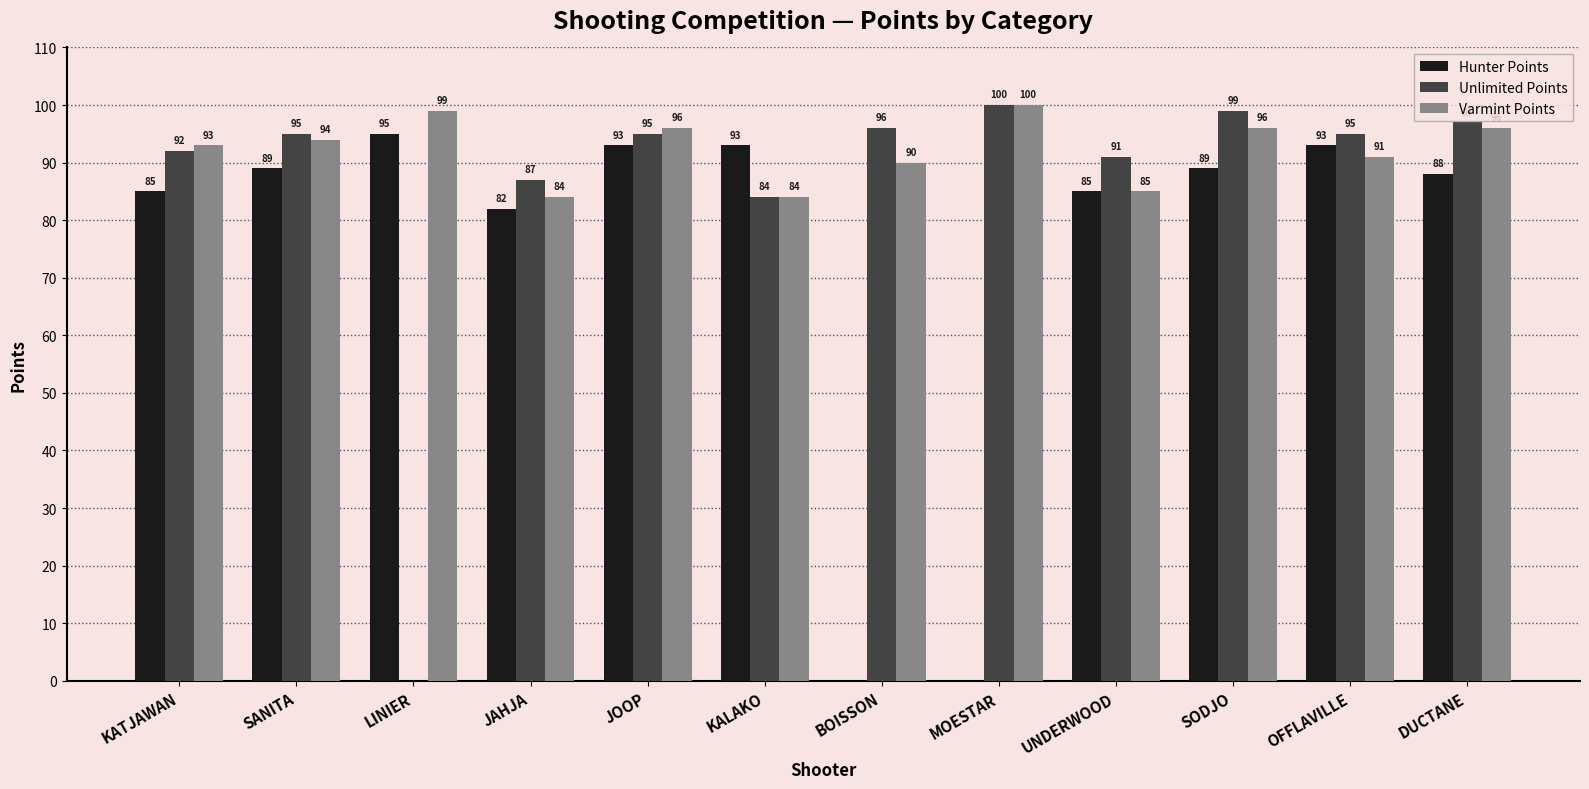

What are all the series names shown in the legend?

Hunter Points, Unlimited Points, Varmint Points